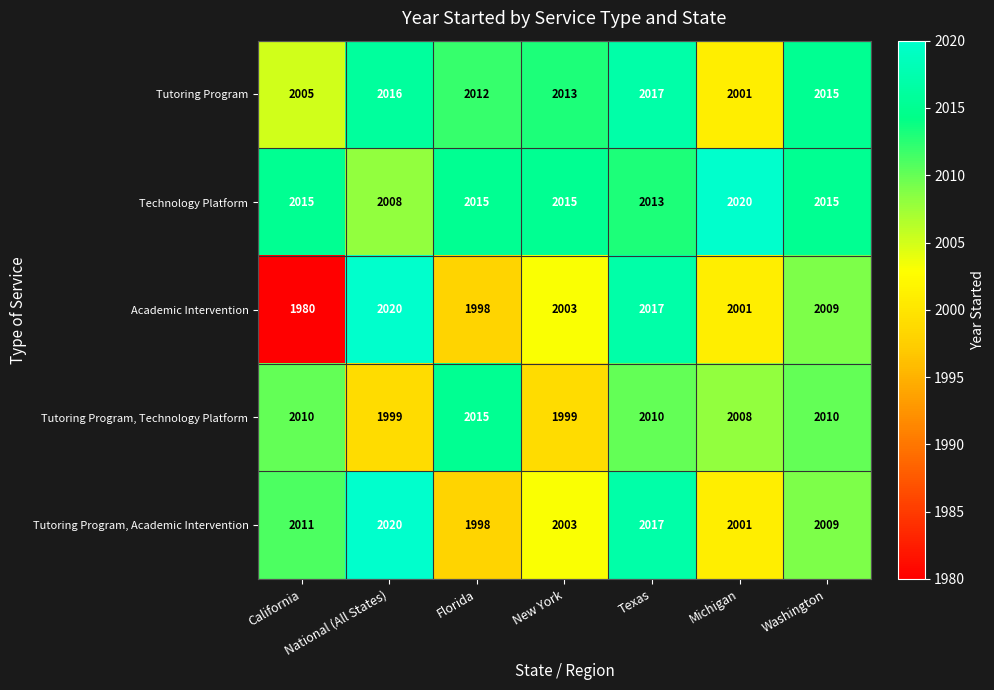

What is the total value across all series at Texas?

10074